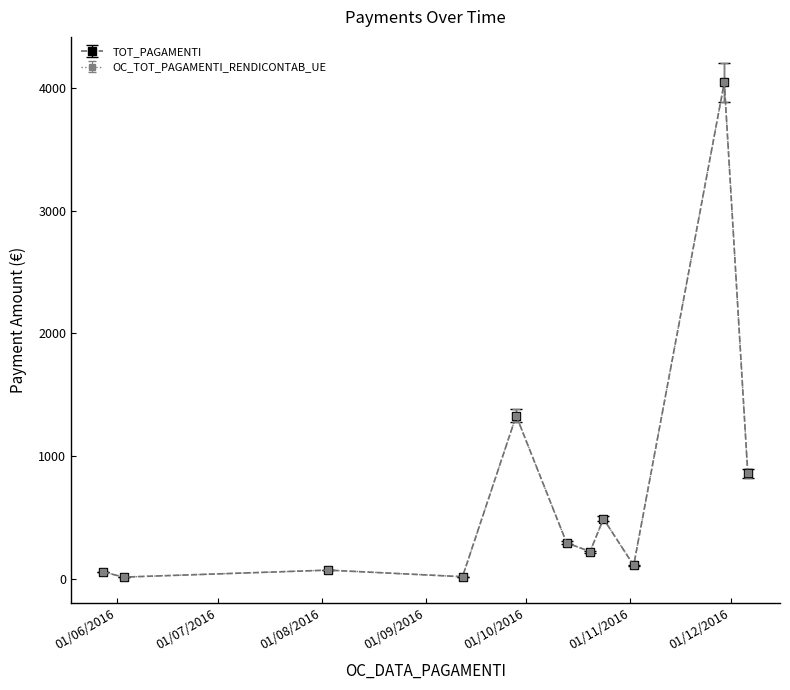

Is this an area chart (filled region under the line)?

No